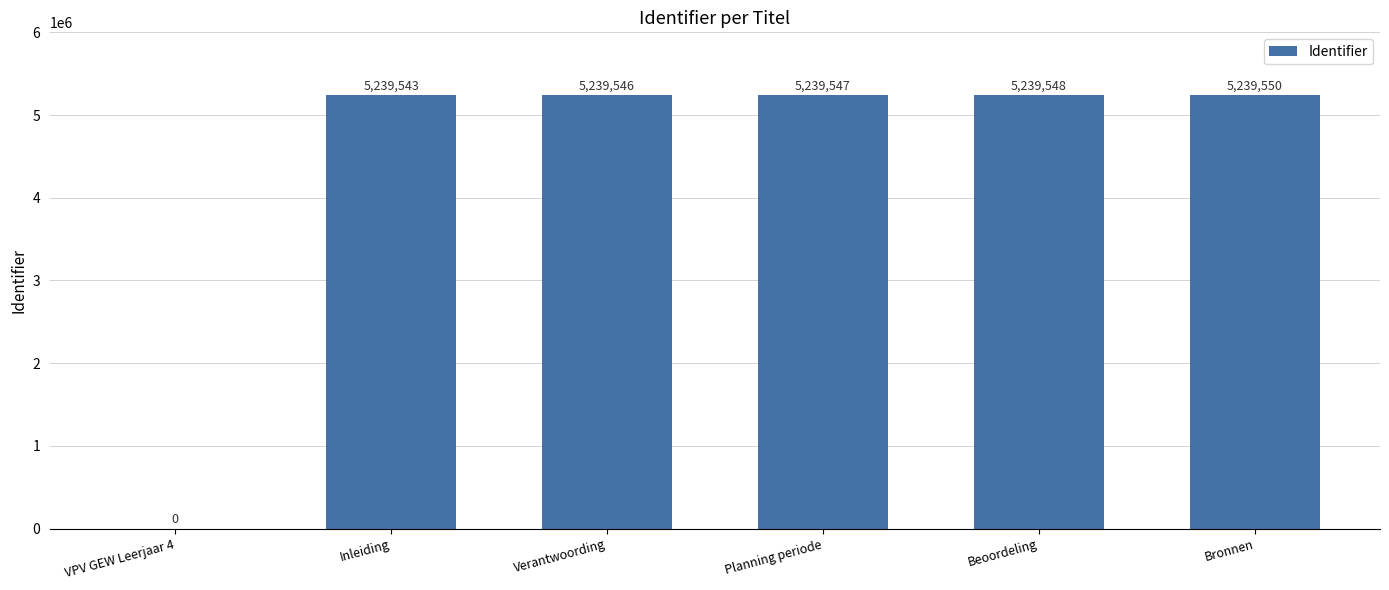

What is the greatest value displayed?

5239550